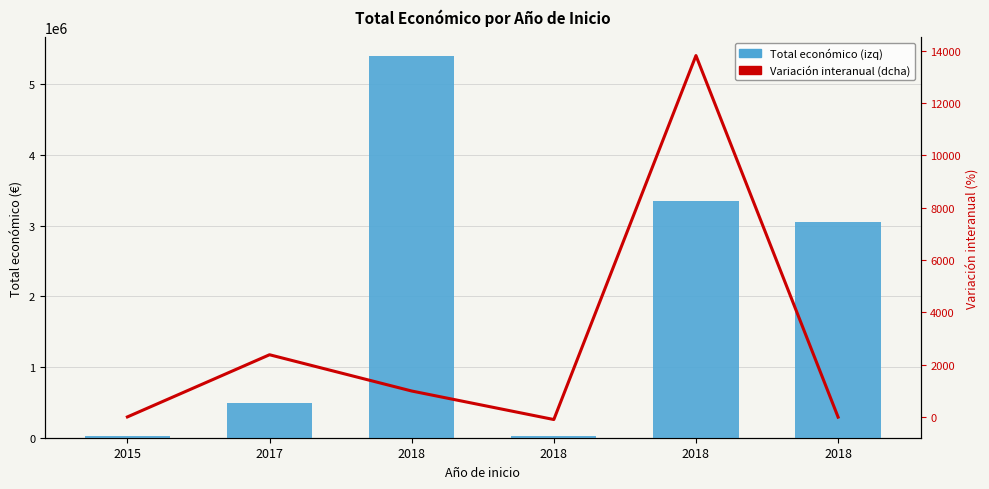

What is the lowest value of the Variación interanual (dcha) series?

-99.6